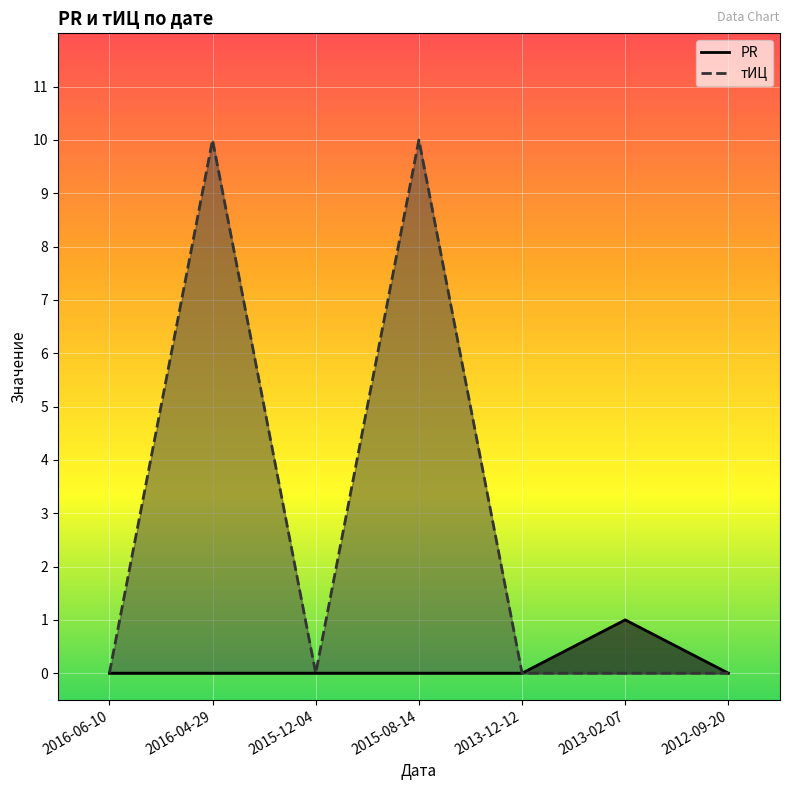

How many lines are shown in the chart?

2